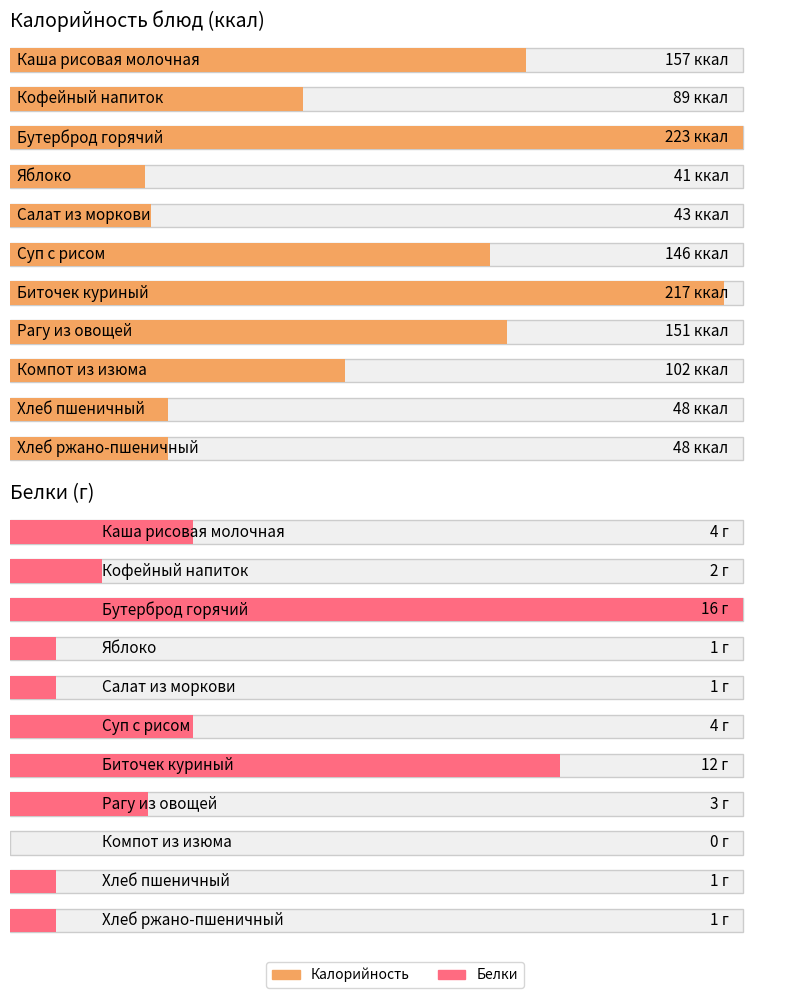

Which category has the highest value in the Калорийность series?

Бутерброд горячий